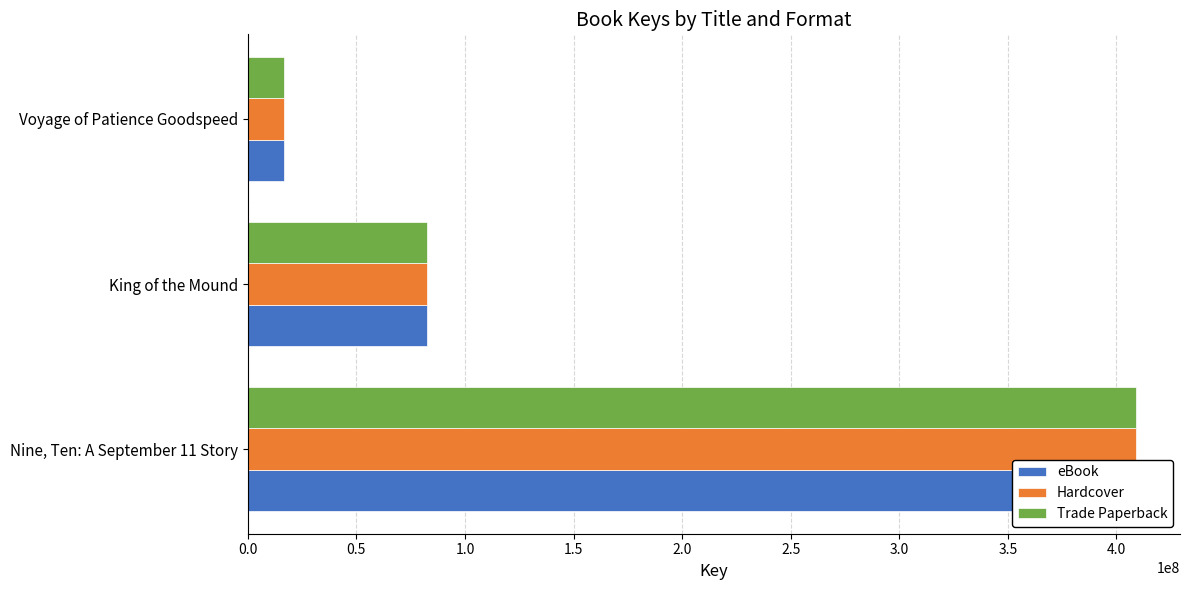

The value of Hardcover at King of the Mound is 51156279. True or false?

False